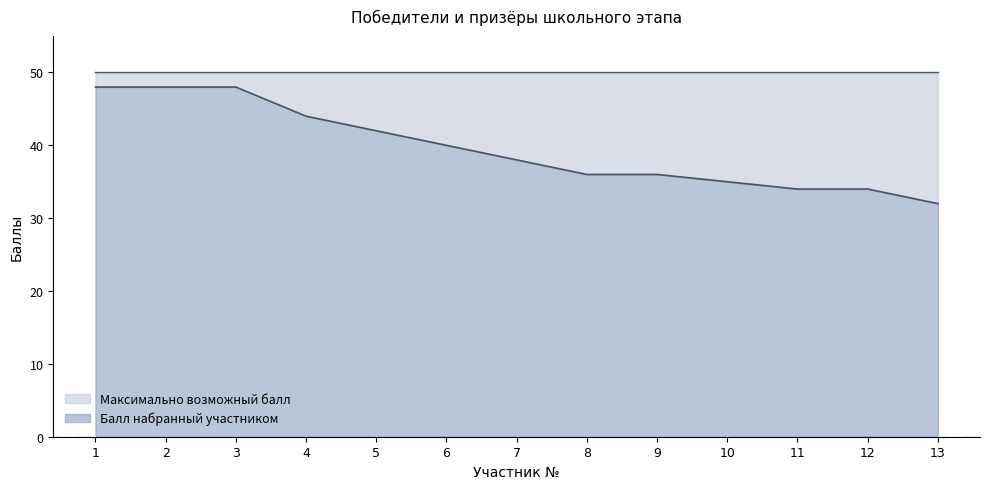

What is the value of the 3rd point from the left?

48